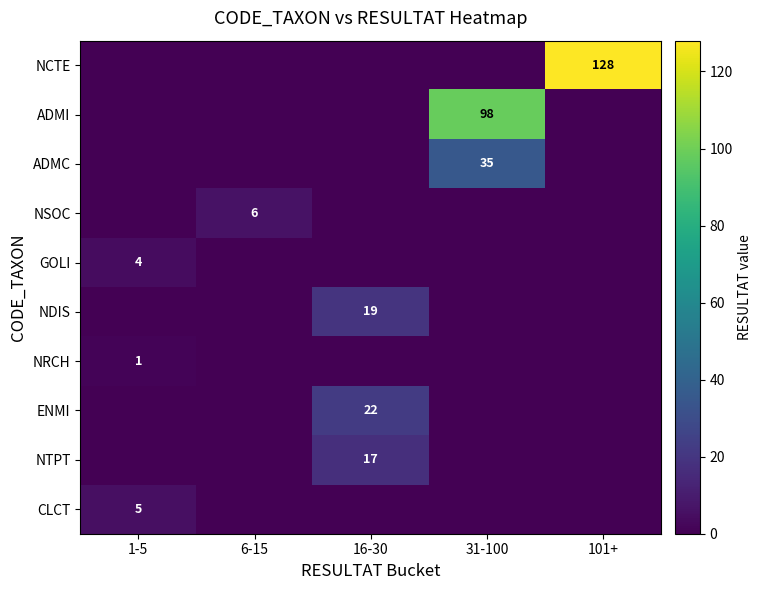

At which category is the sum across all series the highest?

31-100